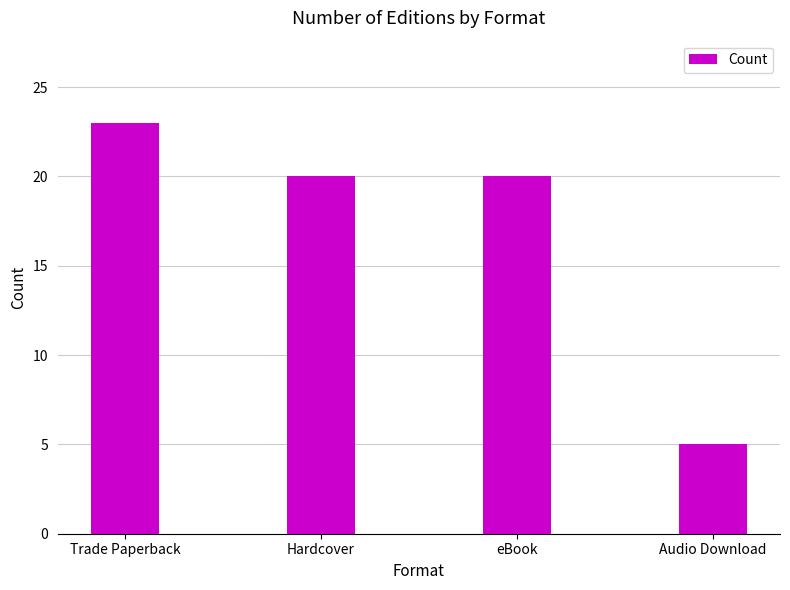

The value at Trade Paperback is 23. True or false?

True